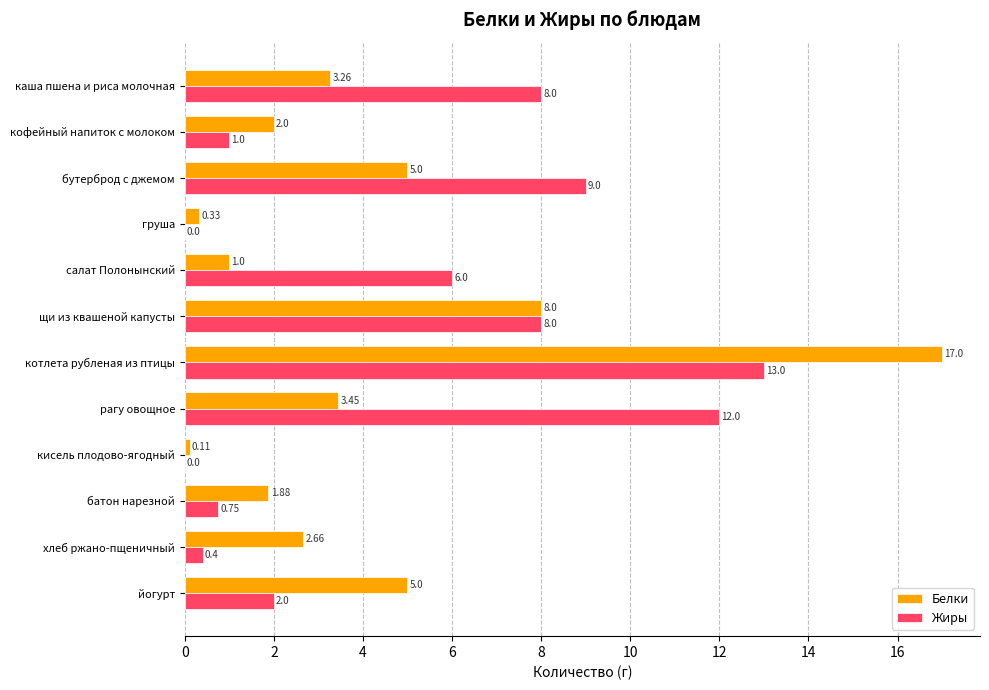

What is the maximum value for Жиры?

13.0